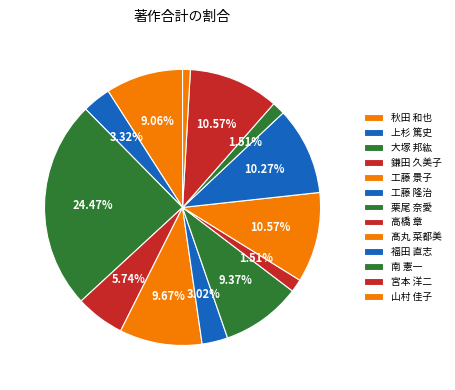

What percentage is NOT represented by 秋田 和也?

90.9%